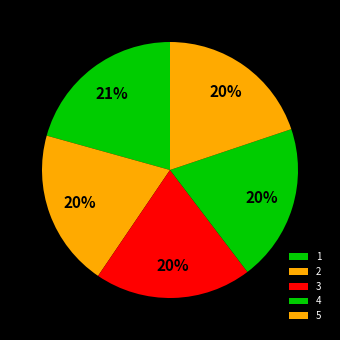

To the nearest percent, what is the average slice percentage?

20%